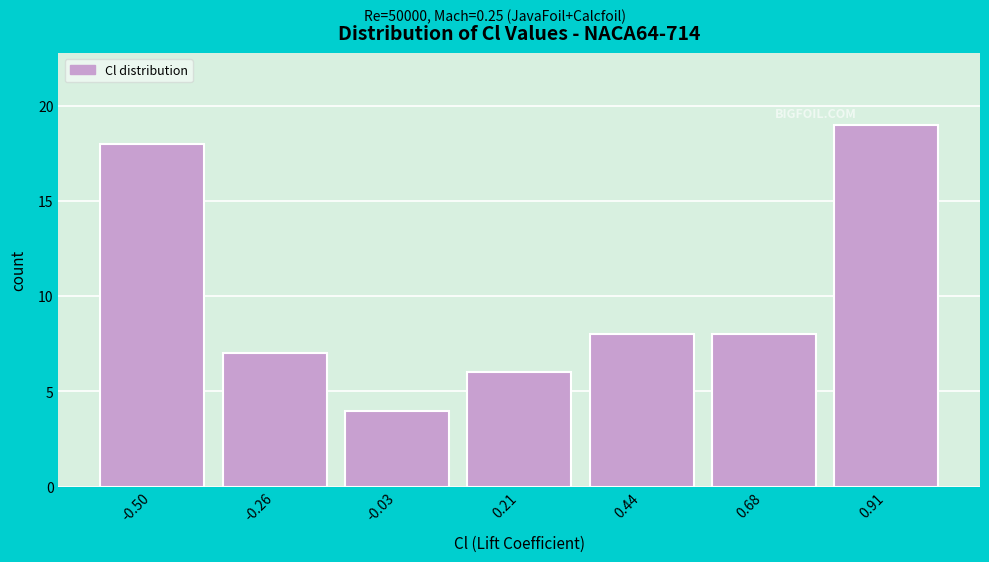

Reading right to left, extract all data points from this chart.

19	8	8	6	4	7	18